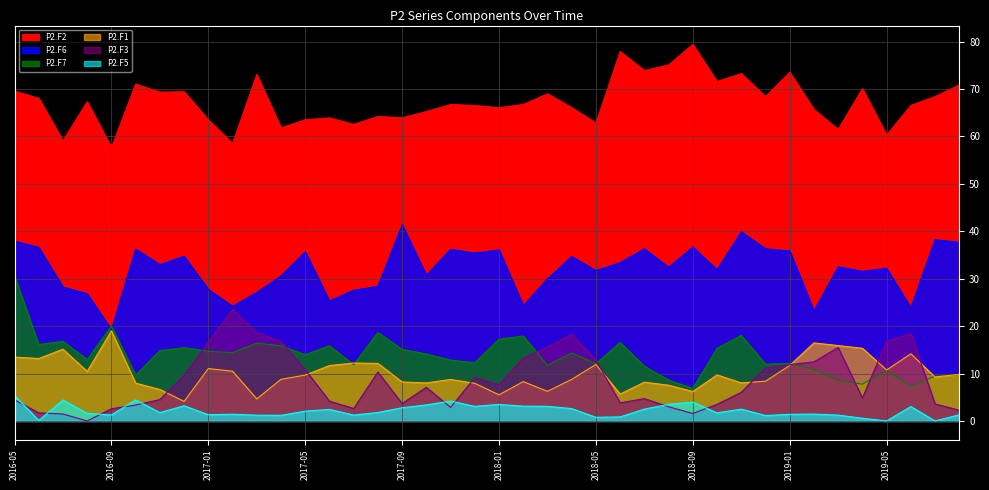

How many interior local peaks does the P2.F5 series have?

11